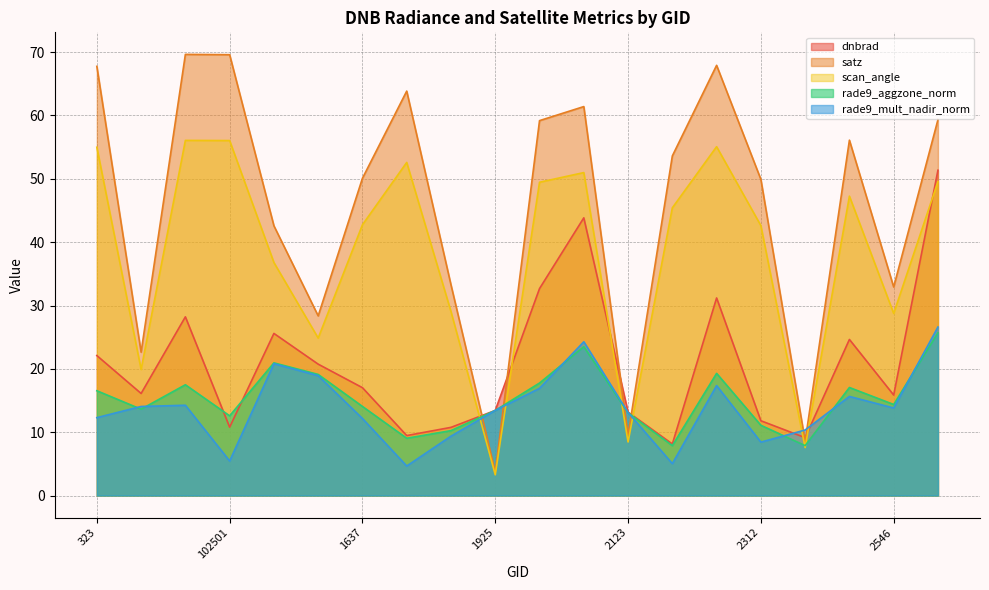

At how many categories does at least one series exceed 5?

20